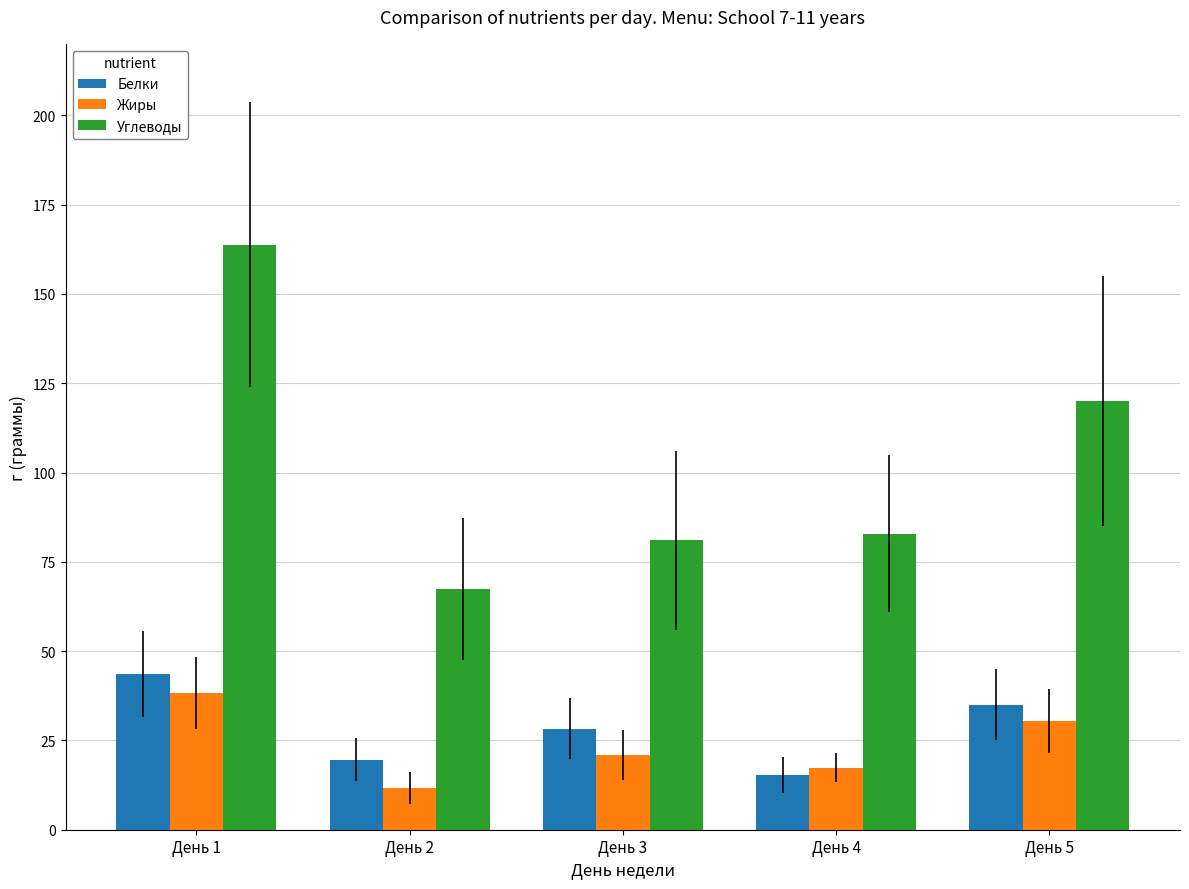

Is it true that Жиры equals 38.3 at День 1?

True